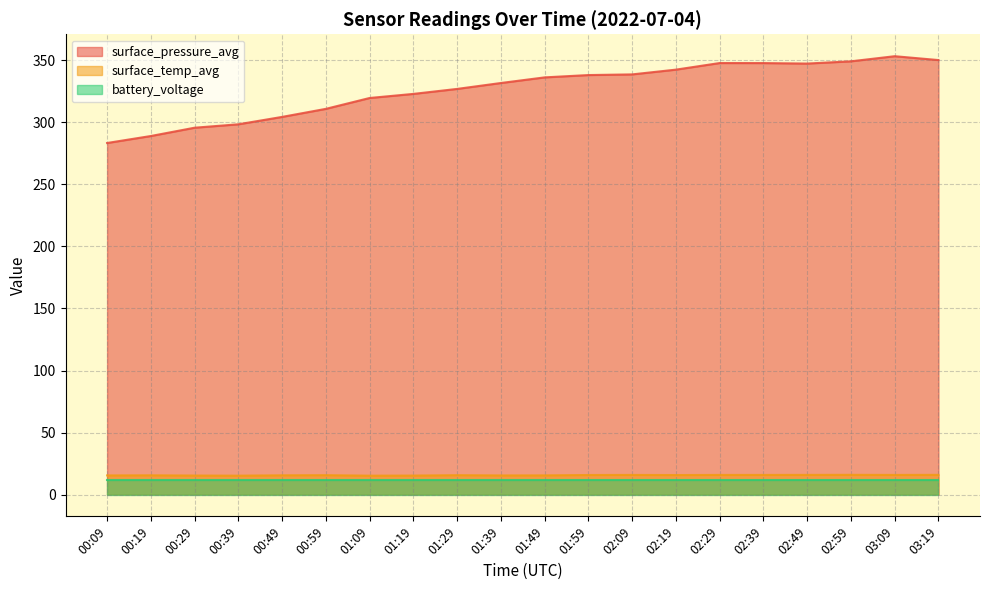

What is the difference between the maximum and minimum values in the surface_temp_avg series?

0.7